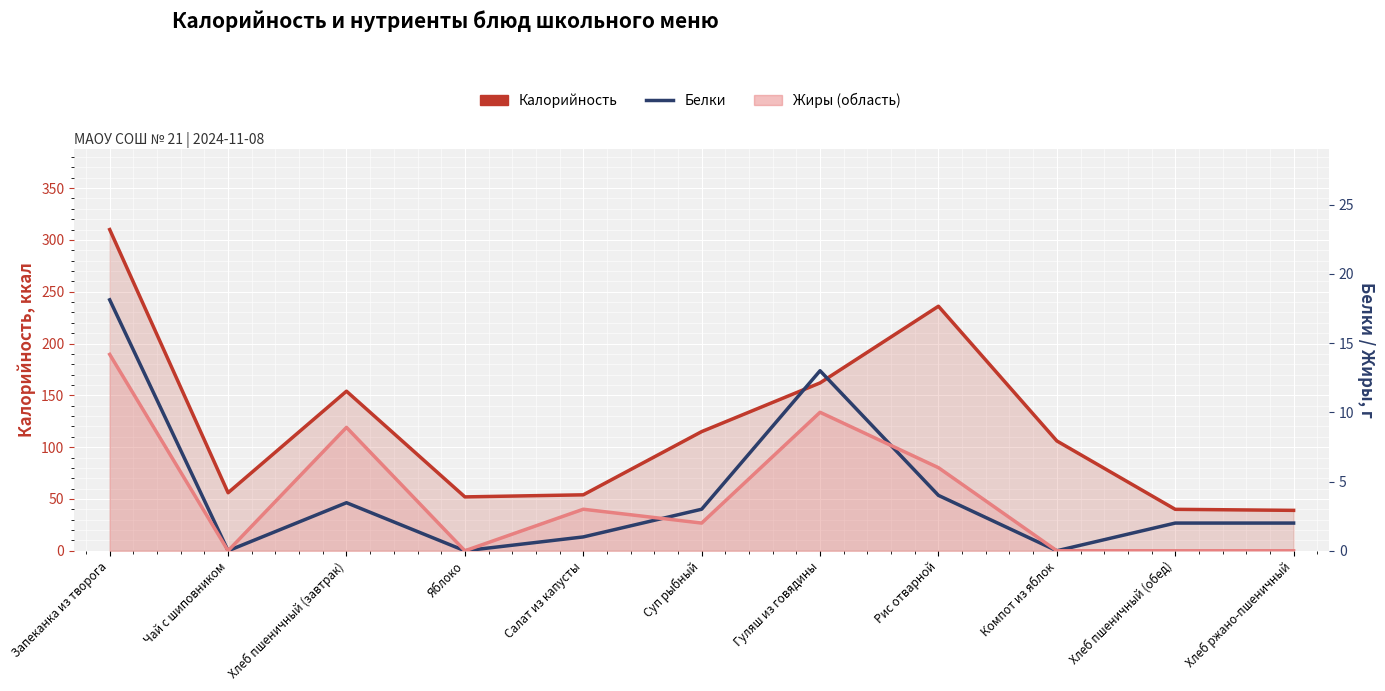

Reading right to left, extract all data points from this chart.

Калорийность: 39.0	40.0	106.0	236.0	162.0	115.0	54.0	52.0	154.0	56.0	310.0
Белки: 2.0	2.0	0.0	4.0	13.0	3.0	1.0	0.0	3.5	0.0	18.1
Жиры: 0.0	0.0	0.0	6.0	10.0	2.0	3.0	0.0	8.9	0.0	14.2